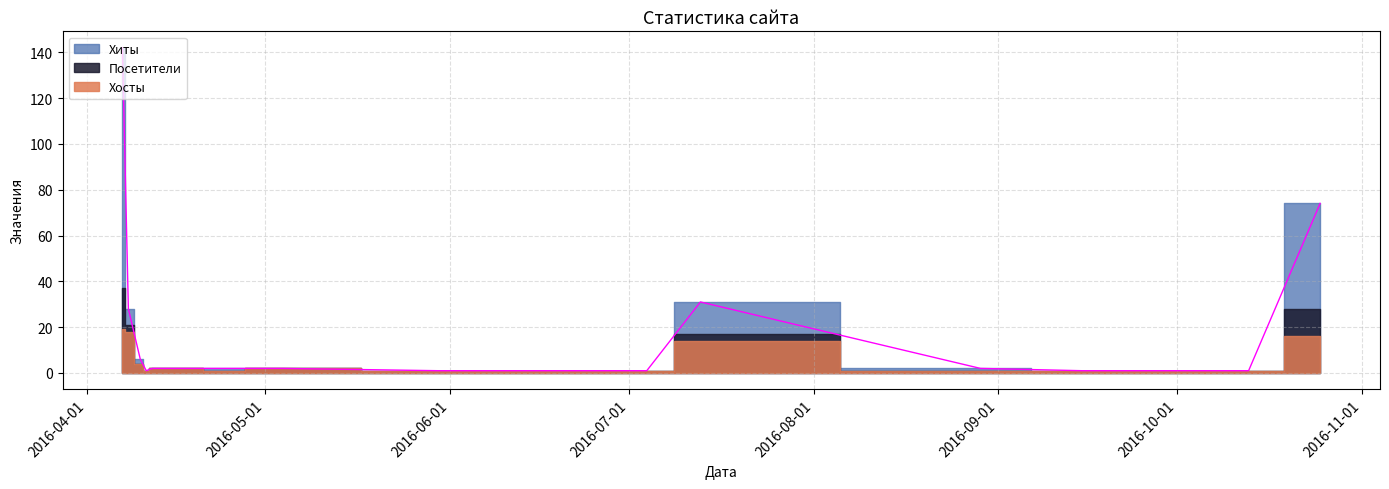

List the labels in order of Хиты value, smallest first.

2016-04-11, 2016-05-30, 2016-06-06, 2016-06-07, 2016-06-19, 2016-07-04, 2016-09-15, 2016-10-08, 2016-10-13, 2016-04-12, 2016-04-15, 2016-04-26, 2016-04-29, 2016-05-04, 2016-08-29, 2016-04-10, 2016-04-08, 2016-07-13, 2016-10-25, 2016-04-07